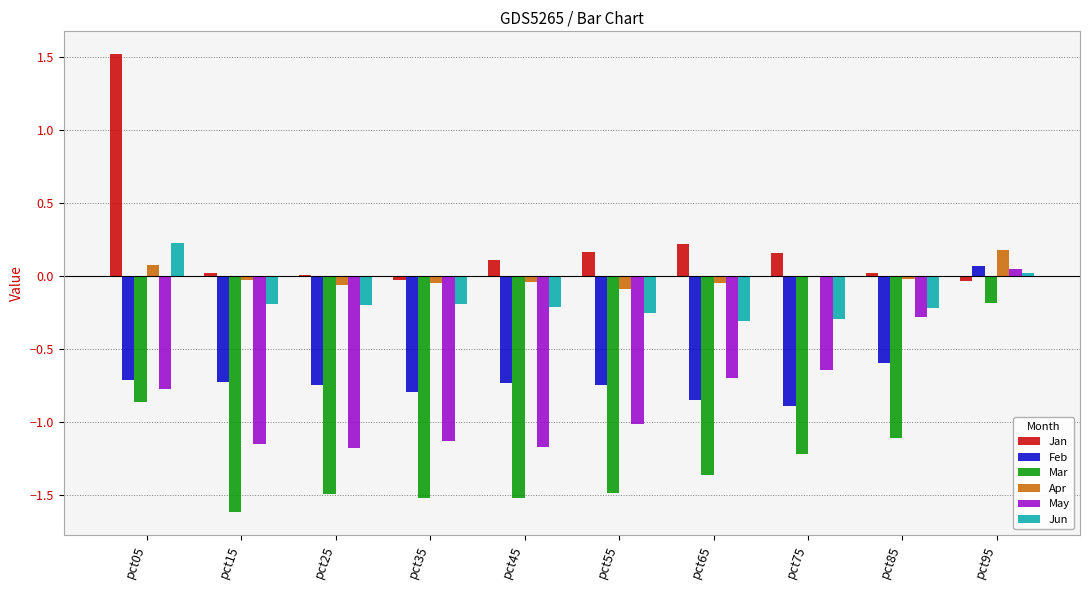

Which category has the highest value across all series?

pct05